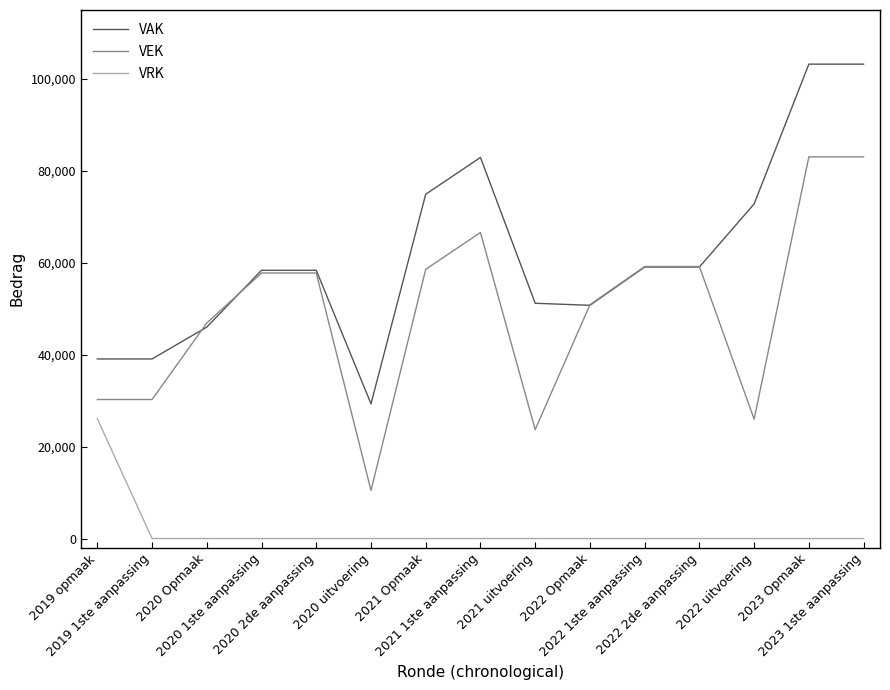

True or false: VEK and VRK cross at least once.

False